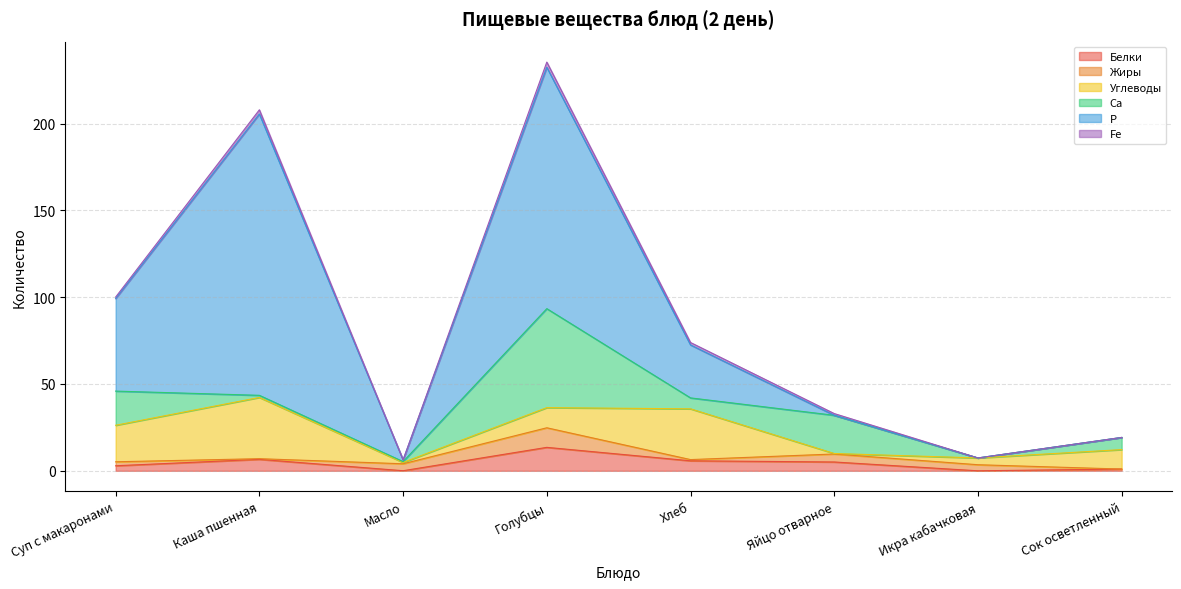

How many distinct data groups are displayed?

6